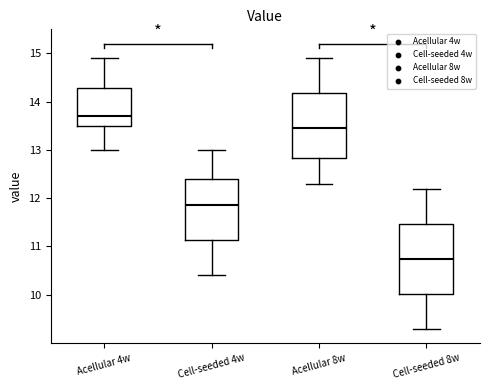

Reading left to right, read every box against the y-axis: the position of its median line, the range the box covers, and the ends of its whiskers. The values are not printed on the chart, so give them approximately, as read against the axis.

Acellular 4w: median 13.7, box 13.5 to 14.3, whiskers 13.0 to 14.9
Cell-seeded 4w: median 11.9, box 11.1 to 12.4, whiskers 10.4 to 13.0
Acellular 8w: median 13.5, box 12.8 to 14.2, whiskers 12.3 to 14.9
Cell-seeded 8w: median 10.8, box 10.0 to 11.5, whiskers 9.3 to 12.2